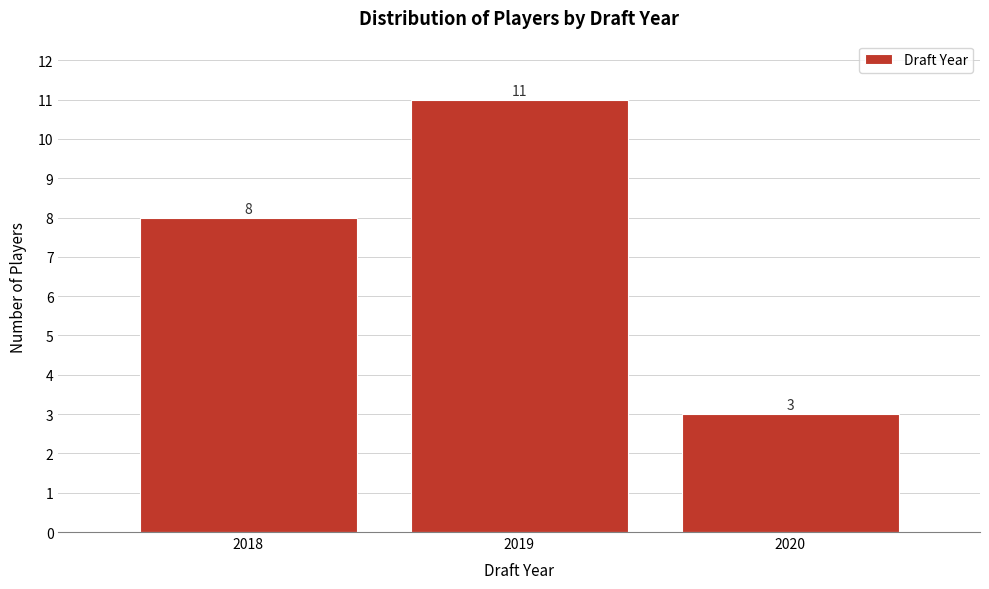

Reading left to right, transcribe this chart: for each bar, give the range it covers on the x-axis and its height.

2017.5 to 2018.5: 8
2018.5 to 2019.5: 11
2019.5 to 2020.5: 3